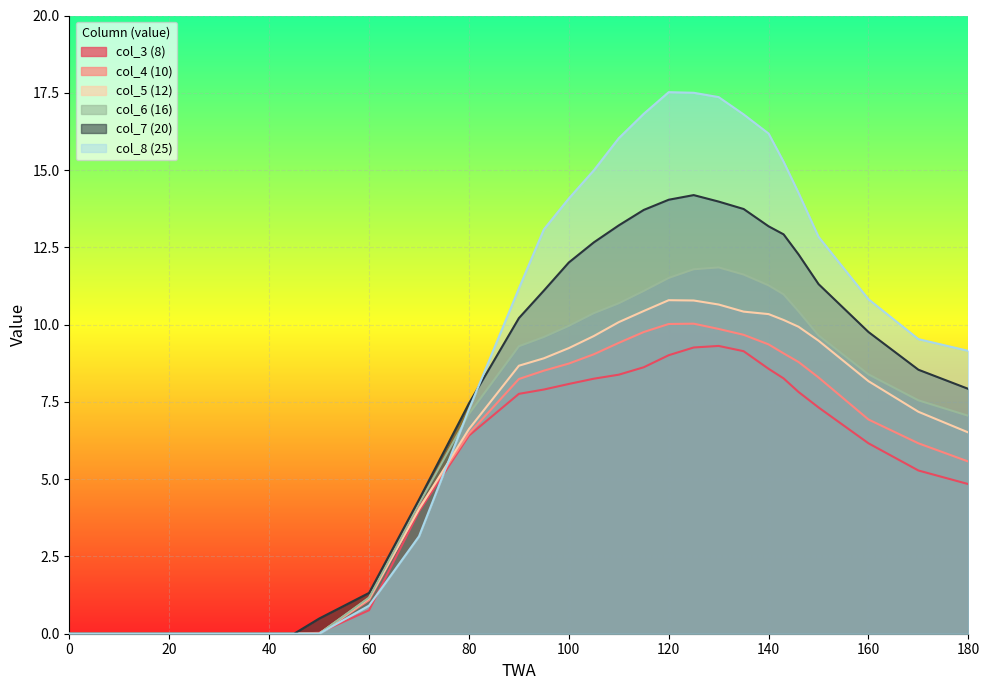

What is the difference between the maximum and minimum values in the col_5 (12) series?

10.8